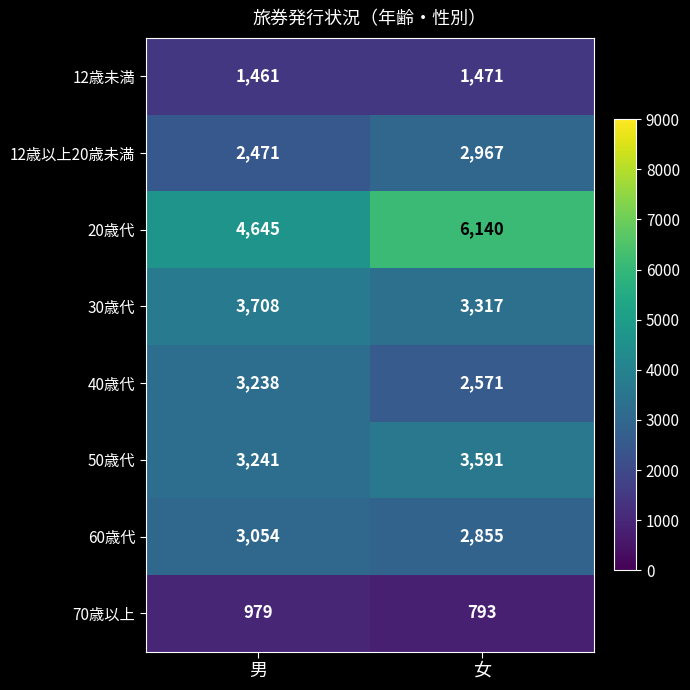

Which series has the largest total across all categories?

20歳代